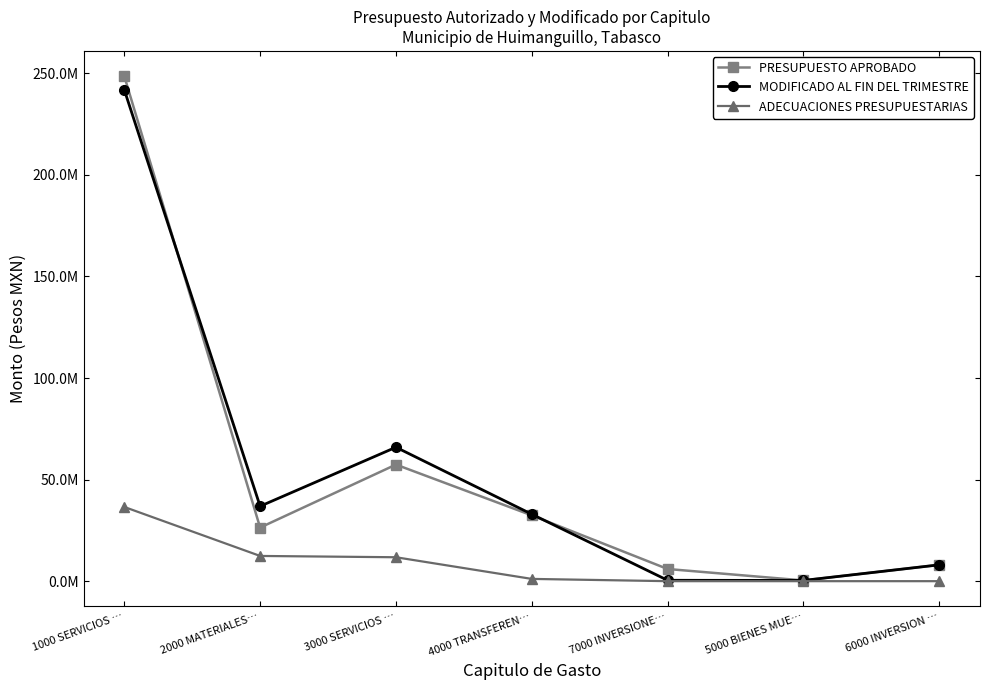

True or false: ADECUACIONES PRESUPUESTARIAS and PRESUPUESTO APROBADO intersect in this chart.

False